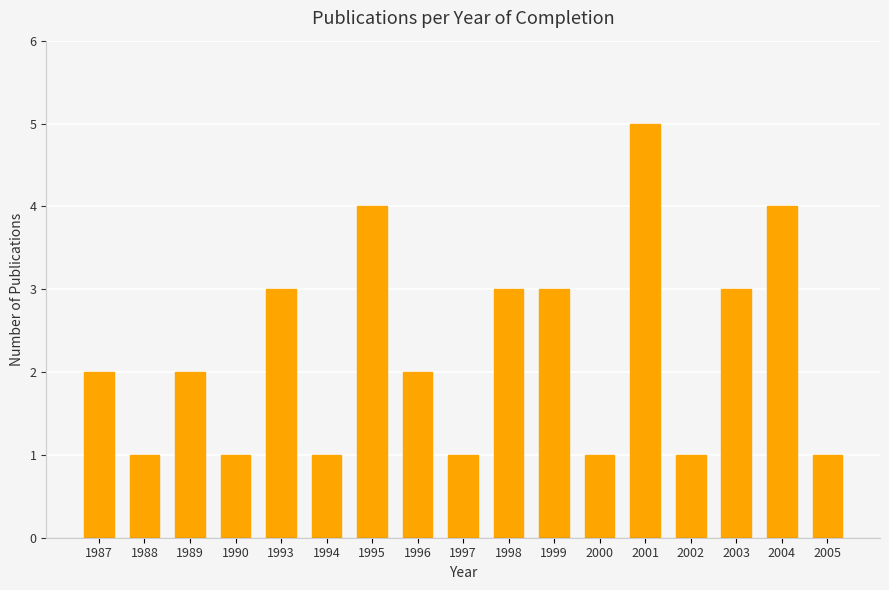

What is the value of the 17th bar from the left?

1